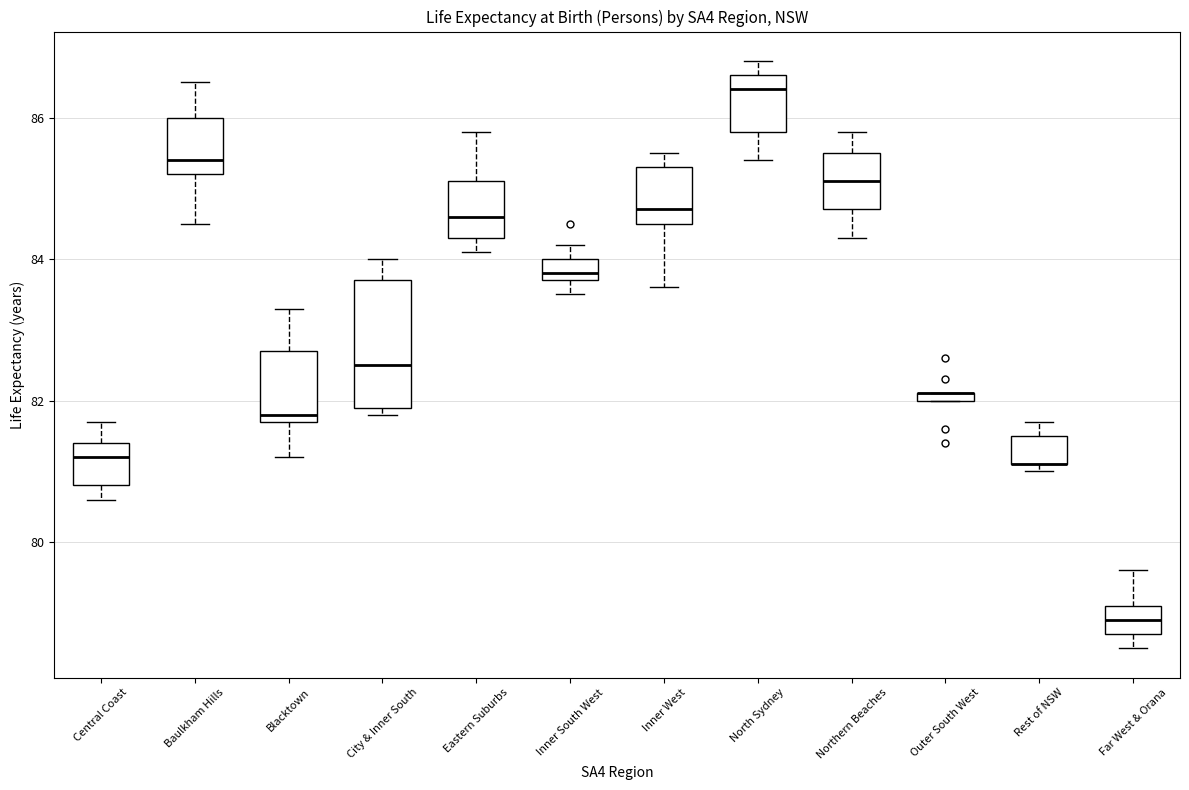

Where does the upper whisker of the box for Rest of NSW end on the y-axis? The values are not printed on the chart, so give them approximately, as read against the axis.

81.8